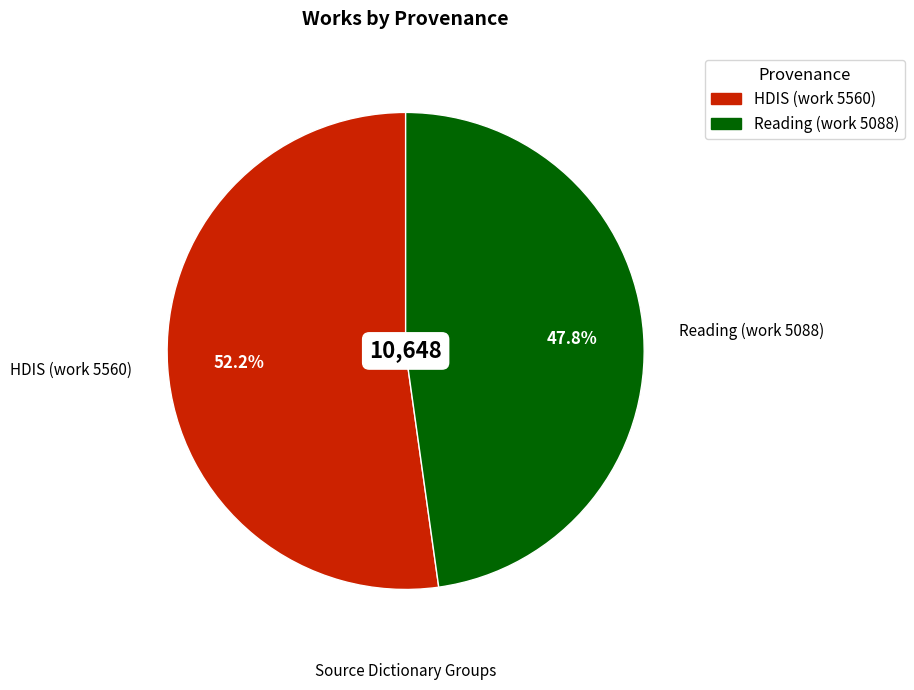

To the nearest percent, what is the average slice percentage?

50%